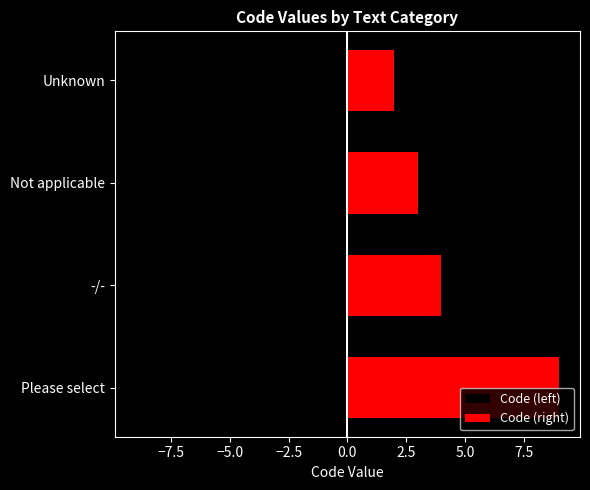

What are all the series names shown in the legend?

Code (left), Code (right)